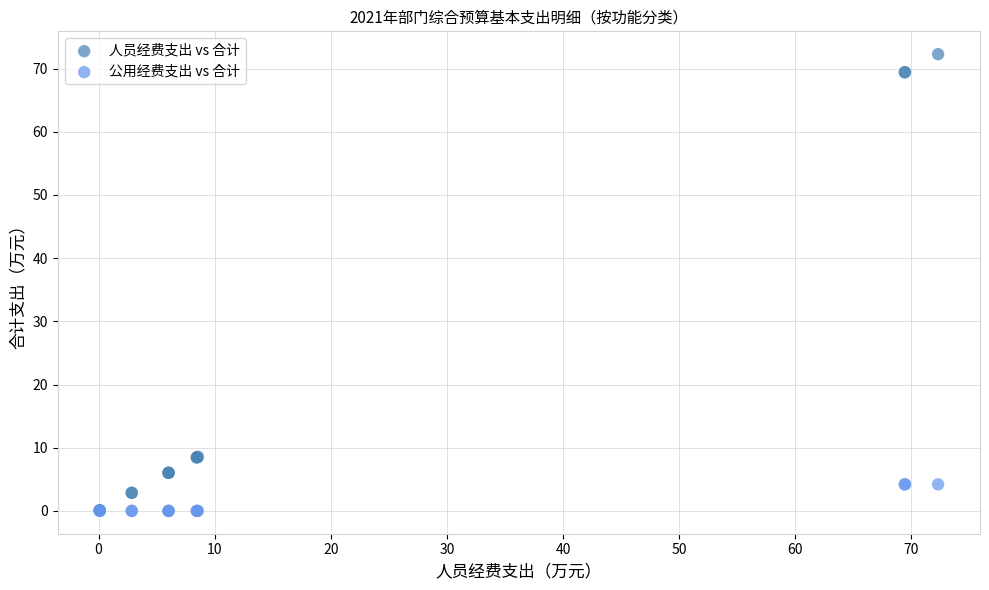

Which series reaches the maximum Y coordinate?

人员经费支出 vs 合计